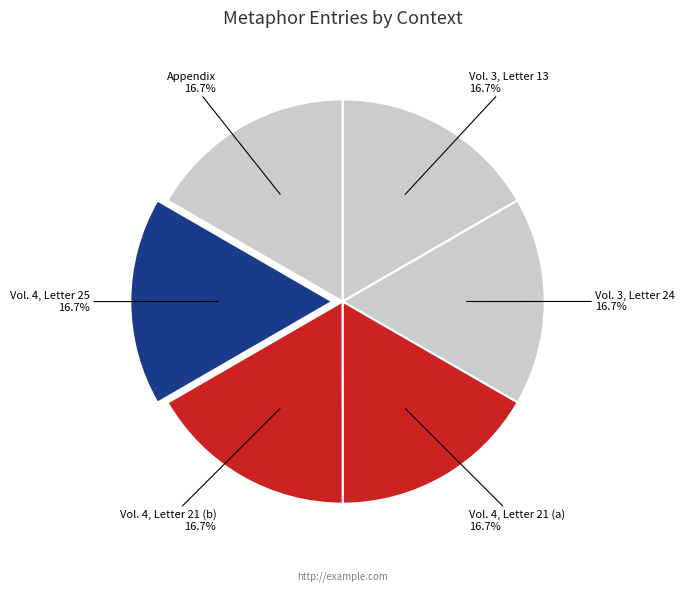

Is Vol. 3, Letter 13 the majority of the pie?

No